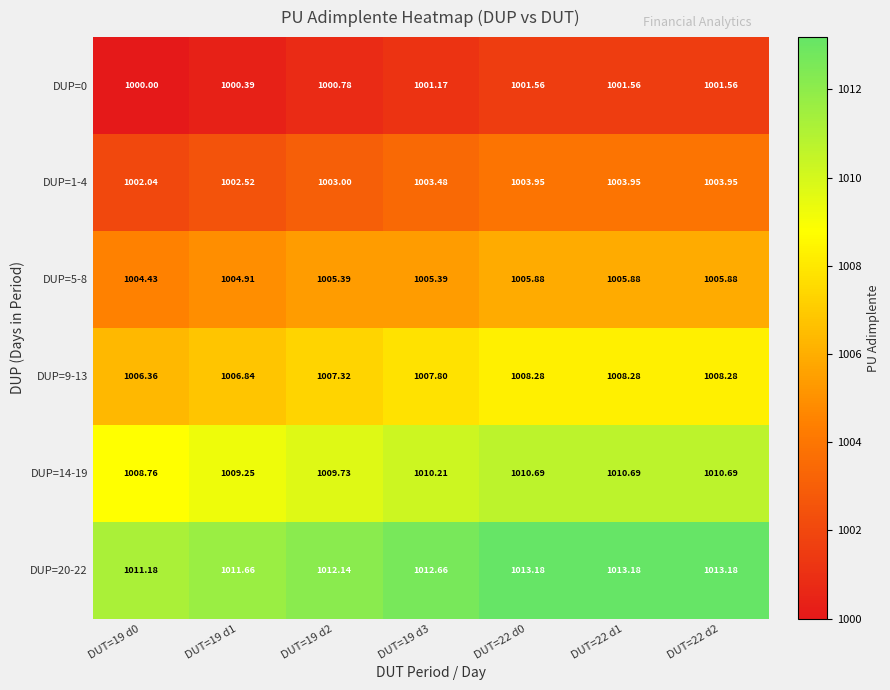

Which series has the widest spread of values?

DUP=20-22